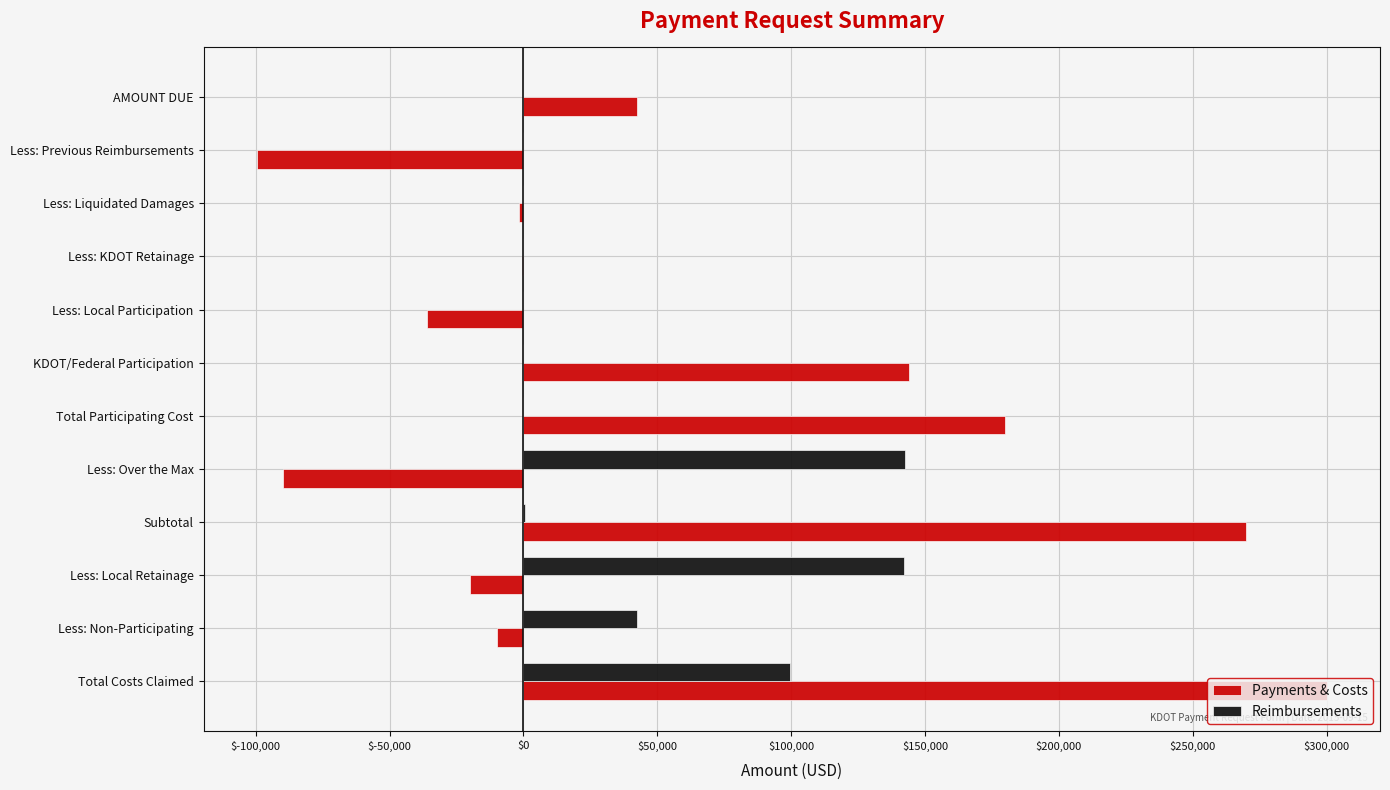

What is the sum of all Payments & Costs values?

679000